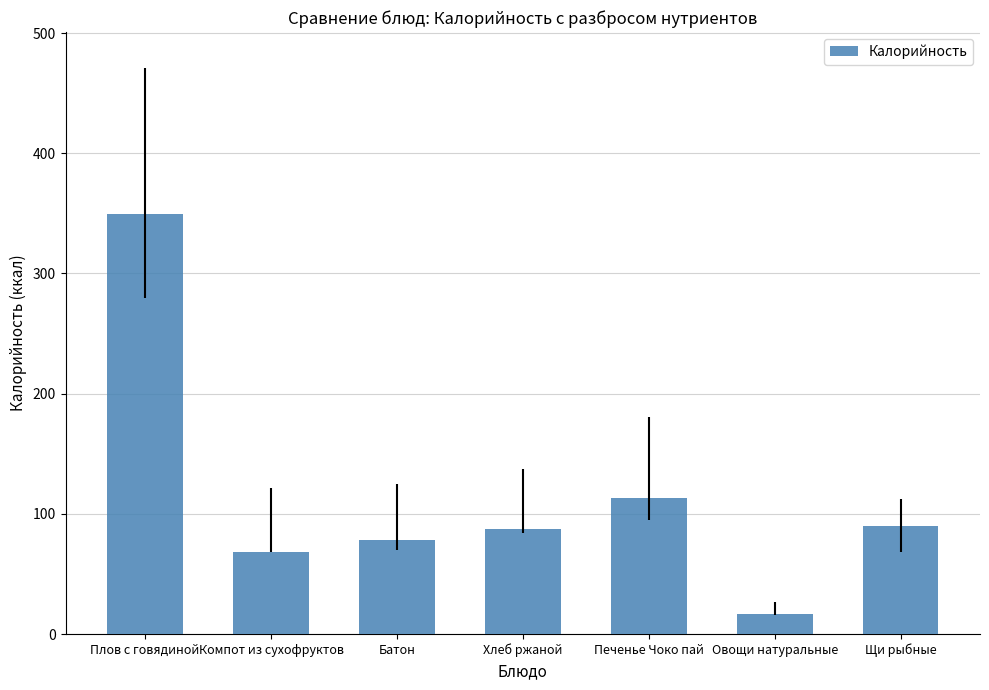

Which has a higher value, Овощи натуральные or Плов с говядиной?

Плов с говядиной